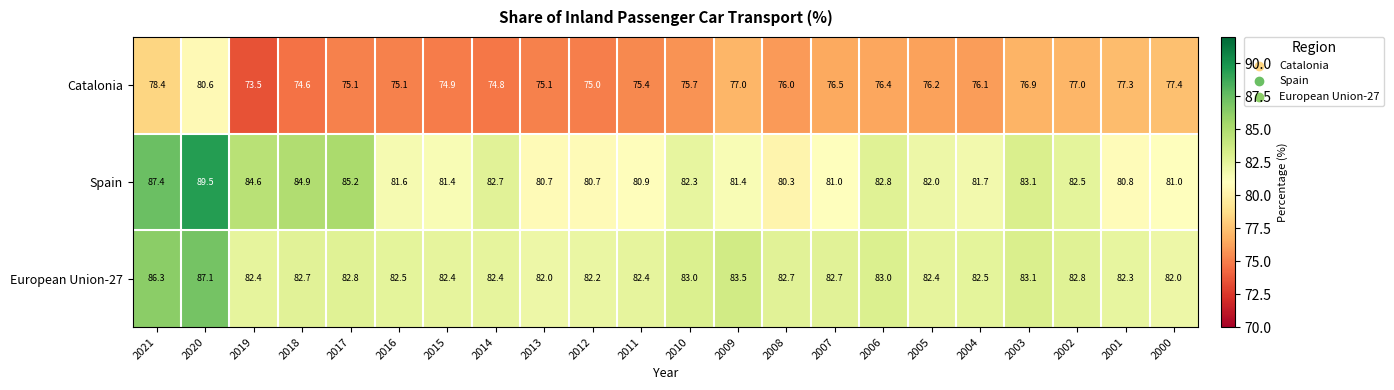

At which label does Catalonia first exceed 76?

2021